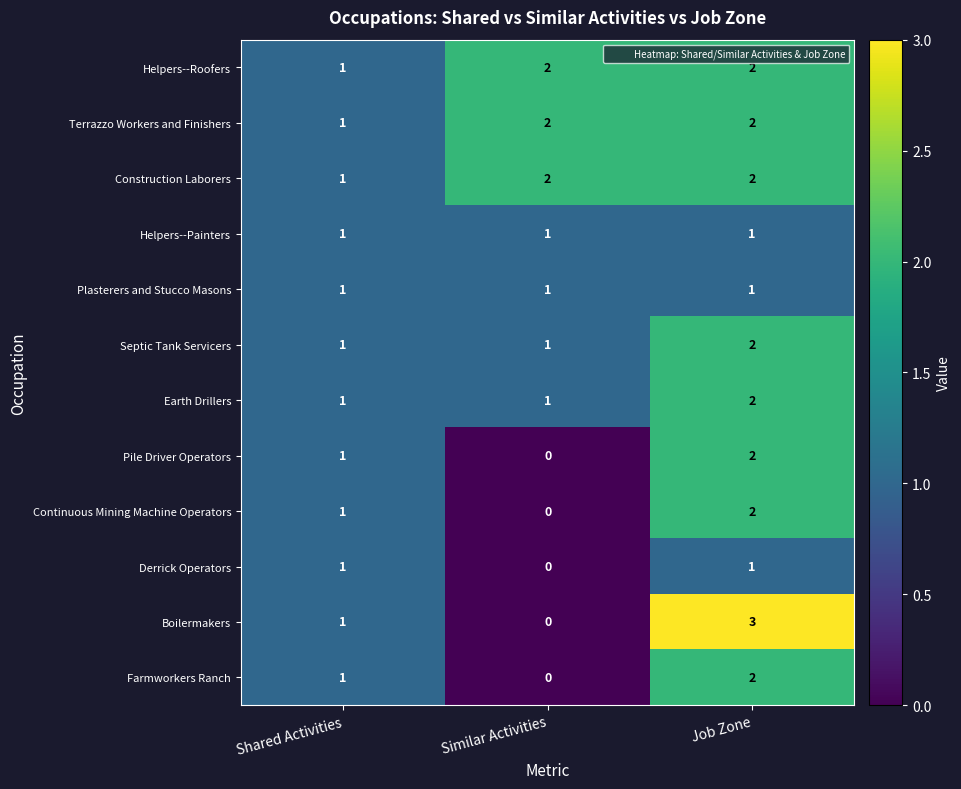

Is the value of Farmworkers Ranch at Shared Activities greater than the value of Terrazzo Workers and Finishers at Similar Activities?

No